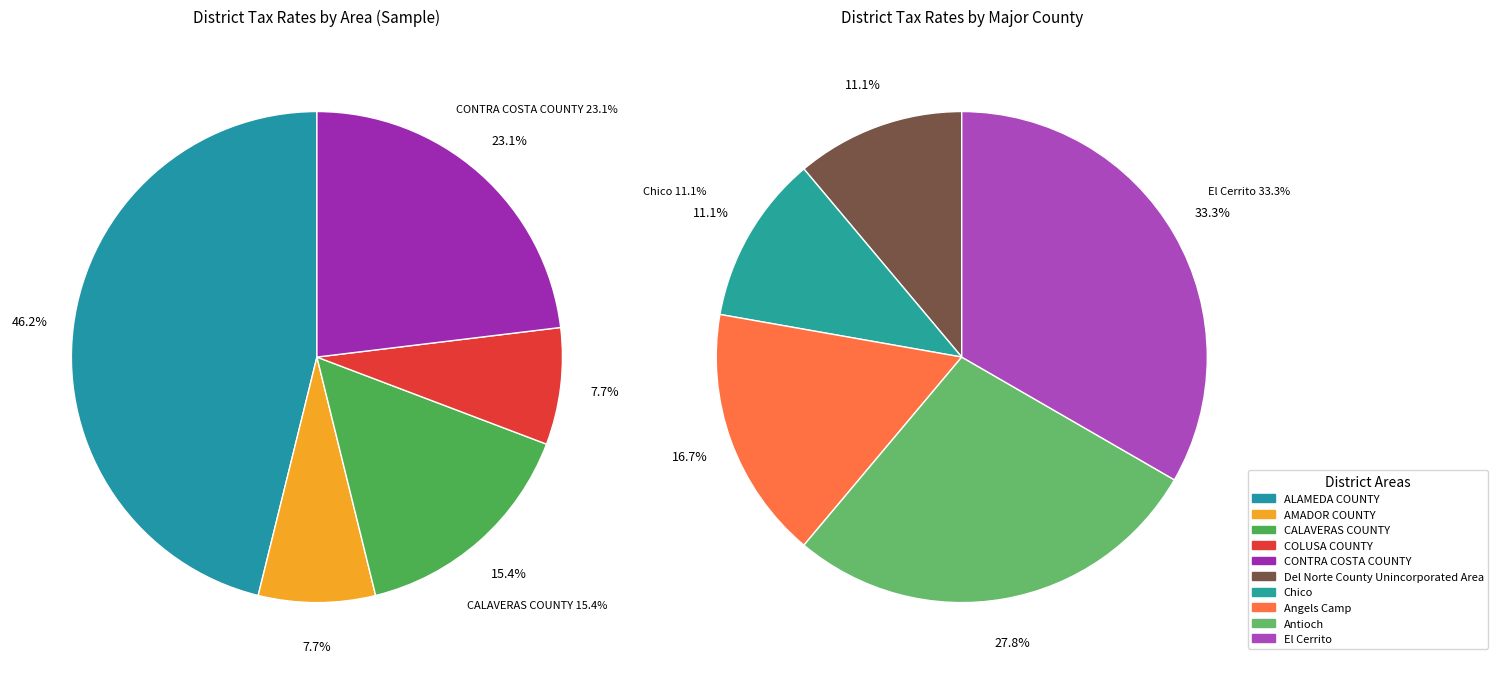

Is there a majority slice in this chart?

No